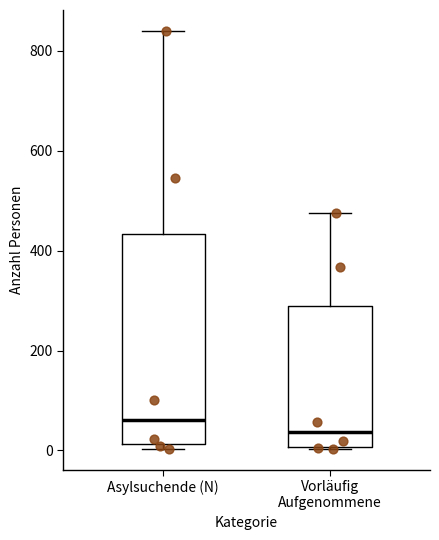

Where does the median line of the box for Vorläufig Aufgenommene sit on the y-axis? The values are not printed on the chart, so give them approximately, as read against the axis.

40